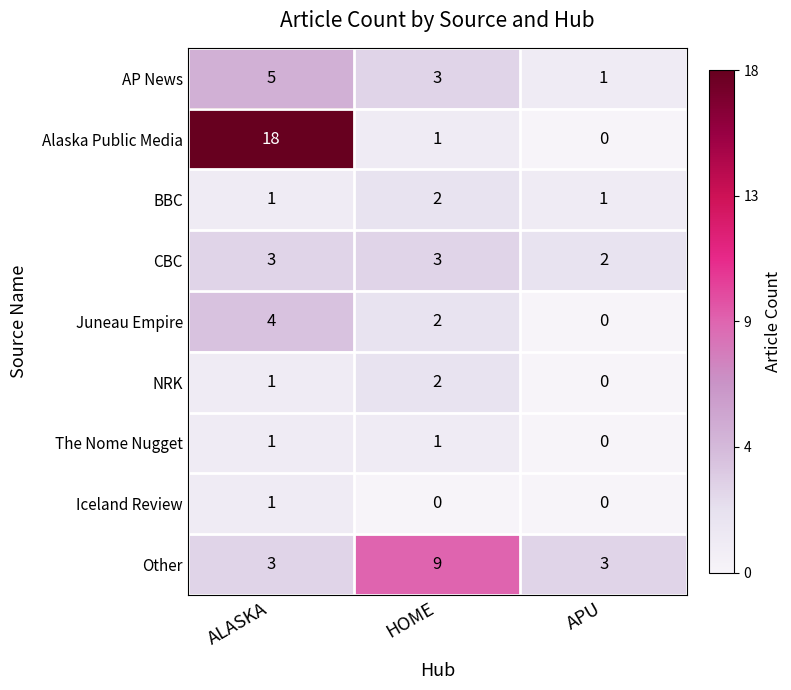

Reading left to right, transcribe all the data shown in this chart.

AP News: 5	3	1
Alaska Public Media: 18	1	0
BBC: 1	2	1
CBC: 3	3	2
Juneau Empire: 4	2	0
NRK: 1	2	0
The Nome Nugget: 1	1	0
Iceland Review: 1	0	0
Other: 3	9	3